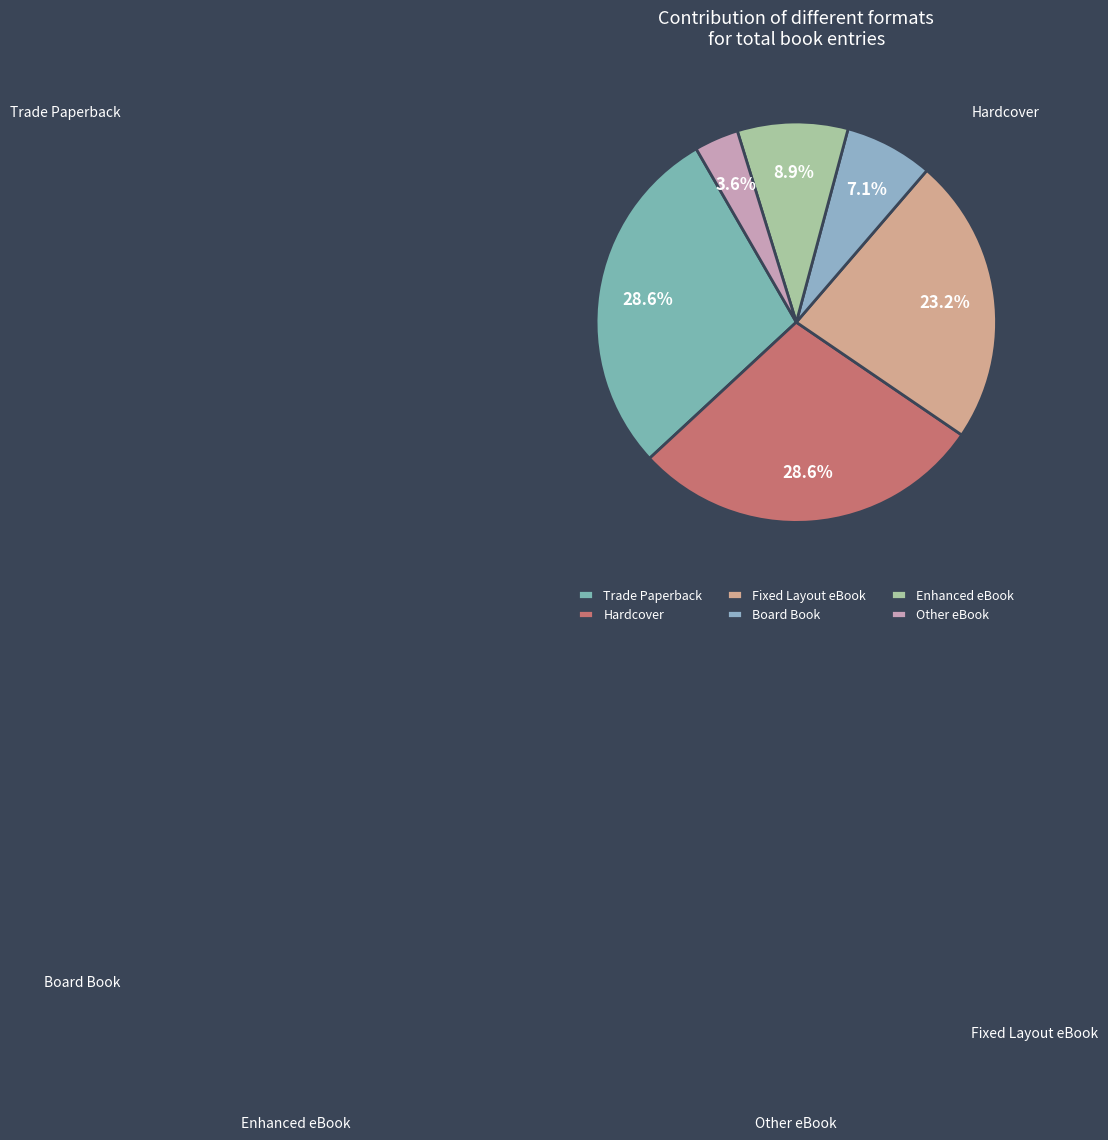

Count the number of slices in the pie.

6